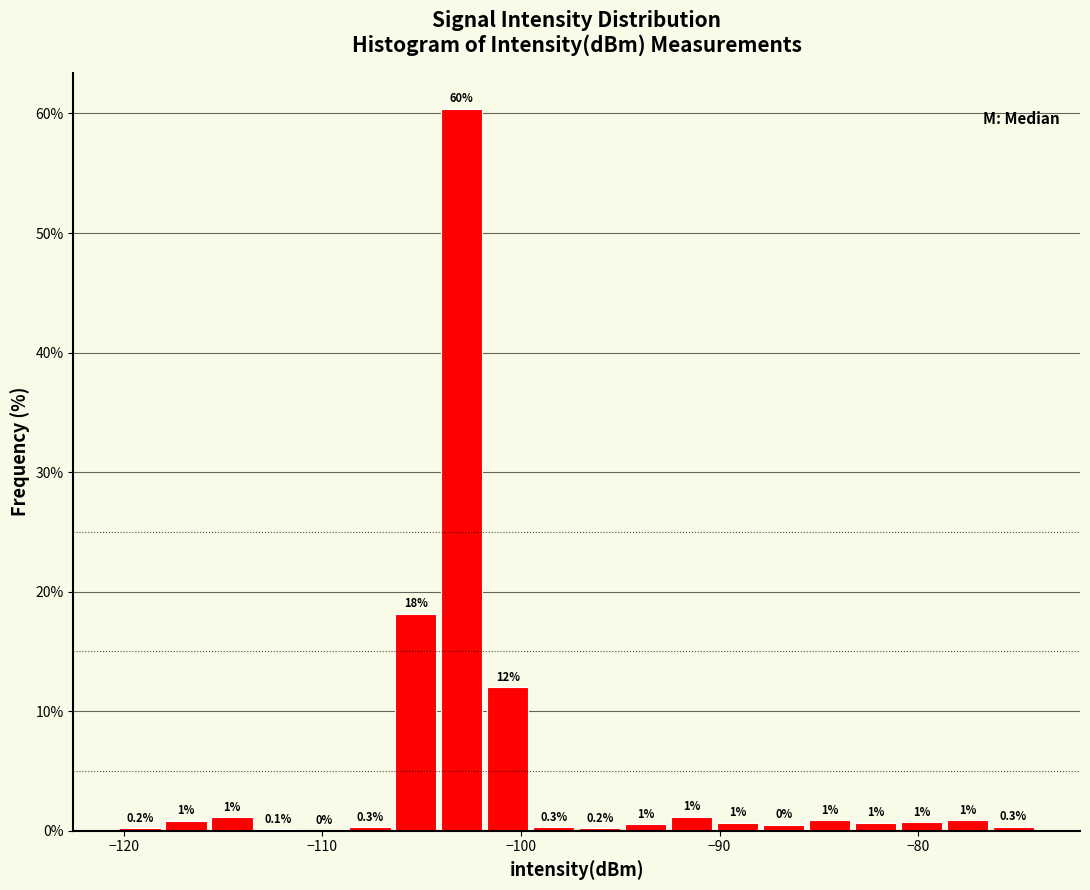

Read against the x-axis, roughly where is the centre of the tallest bar?

-103